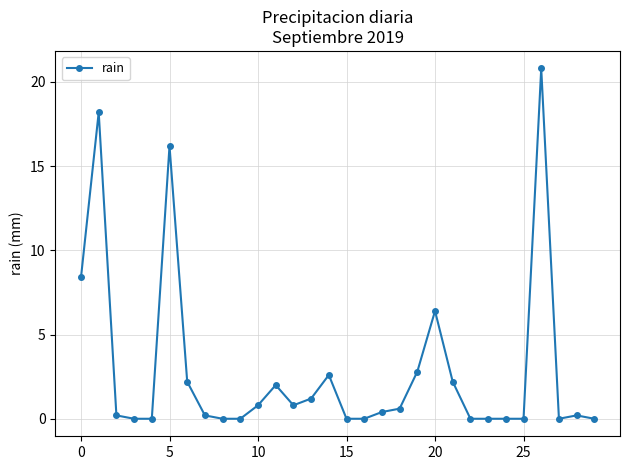

True or false: the data has more than 1 interior local peaks.

True